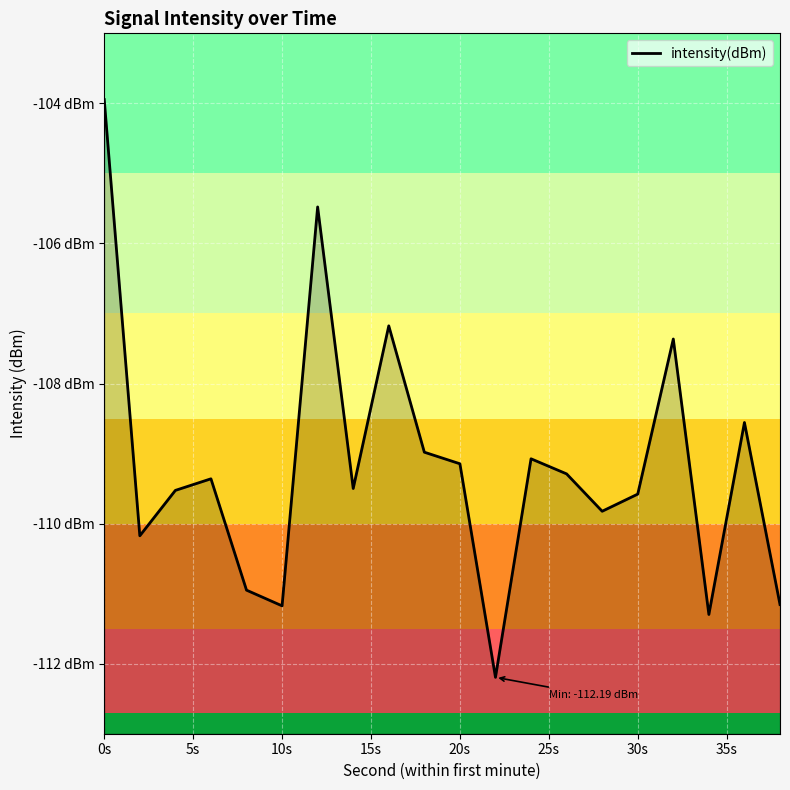

Does the chart display data point markers on the line(s)?

No